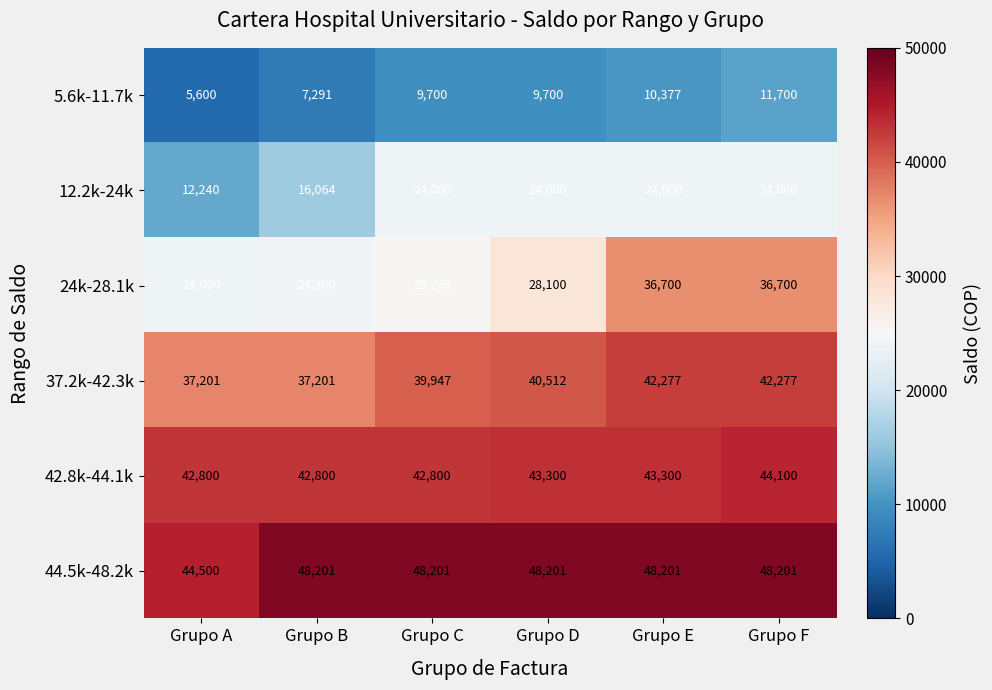

What is the greatest value displayed?

48201